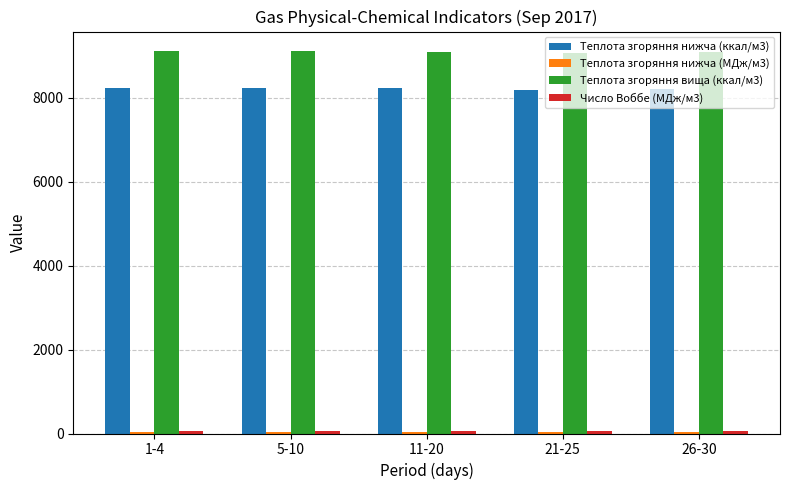

What is the average value of the Теплота згоряння нижча (ккал/м3) series?

8221.6